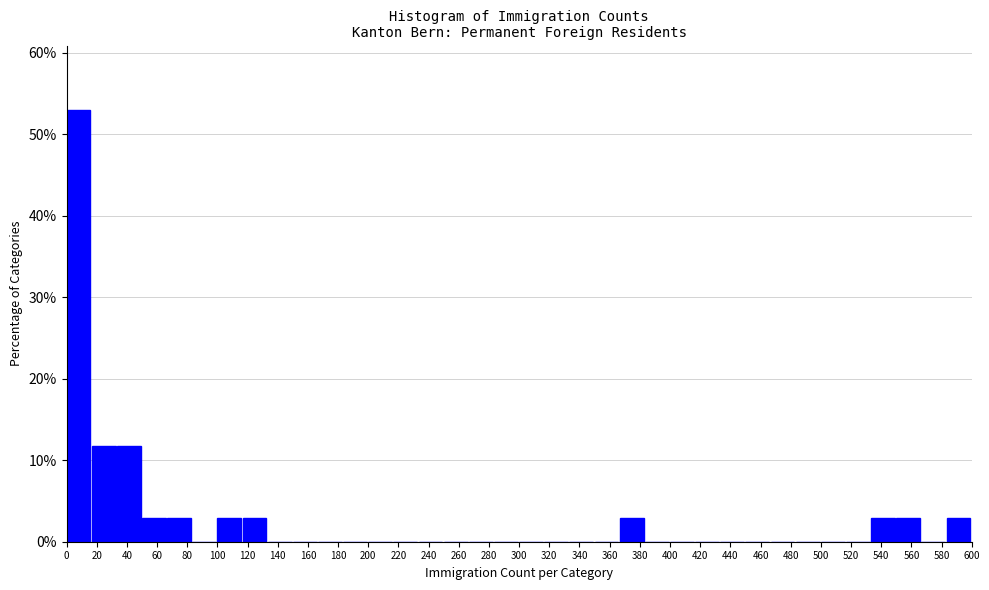

Reading left to right, transcribe this chart: for each bar, give the range it covers on the x-axis and its height. Neither the bar edges nor the heights are printed on the chart, so give them approximately, as read against the axes.

0 to 16: 53
16 to 34: 12
34 to 50: 12
50 to 66: 3
66 to 84: 3
84 to 100: 0
100 to 116: 3
116 to 134: 3
134 to 150: 0
150 to 166: 0
166 to 184: 0
184 to 200: 0
200 to 216: 0
216 to 234: 0
234 to 250: 0
250 to 266: 0
266 to 284: 0
284 to 300: 0
300 to 316: 0
316 to 334: 0
334 to 350: 0
350 to 366: 0
366 to 384: 3
384 to 400: 0
400 to 416: 0
416 to 434: 0
434 to 450: 0
450 to 466: 0
466 to 484: 0
484 to 500: 0
500 to 516: 0
516 to 534: 0
534 to 550: 3
550 to 566: 3
566 to 584: 0
584 to 600: 3